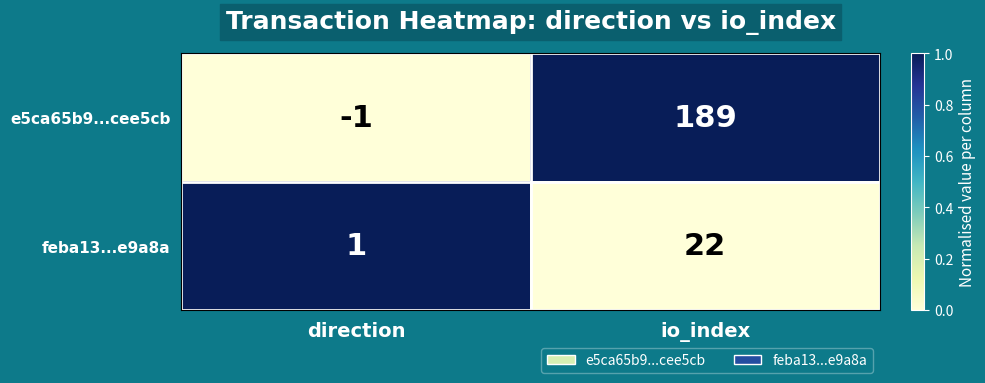

Where is e5ca65b9...cee5cb nearest to the value 94?

direction